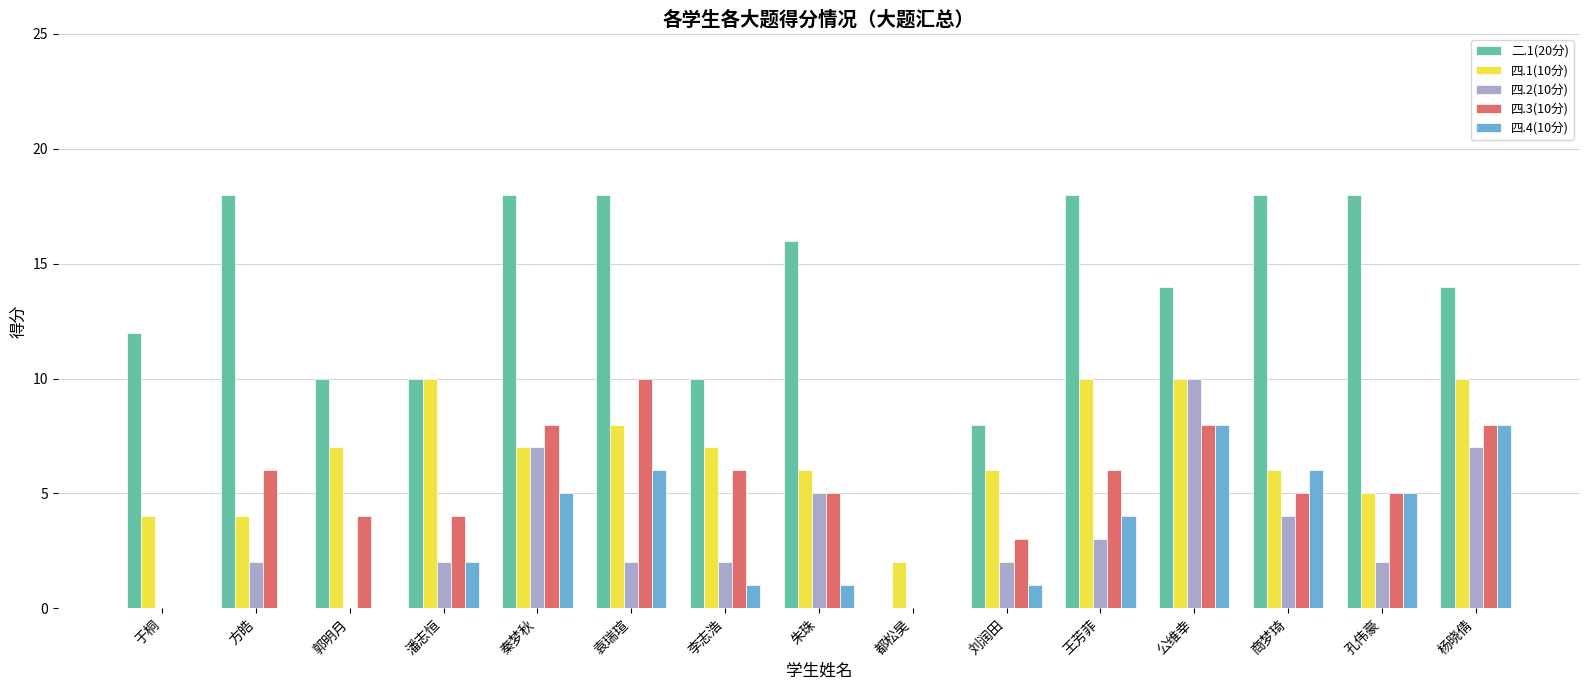

Is it true that 二.1(20分) equals 5 at 都松昊?

False